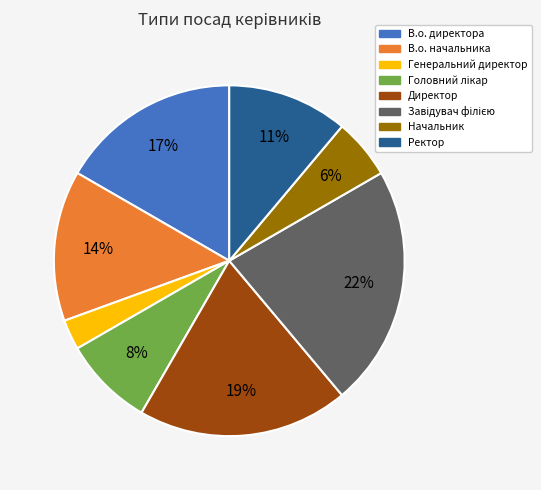

True or false: Директор accounts for 19% of the total.

True